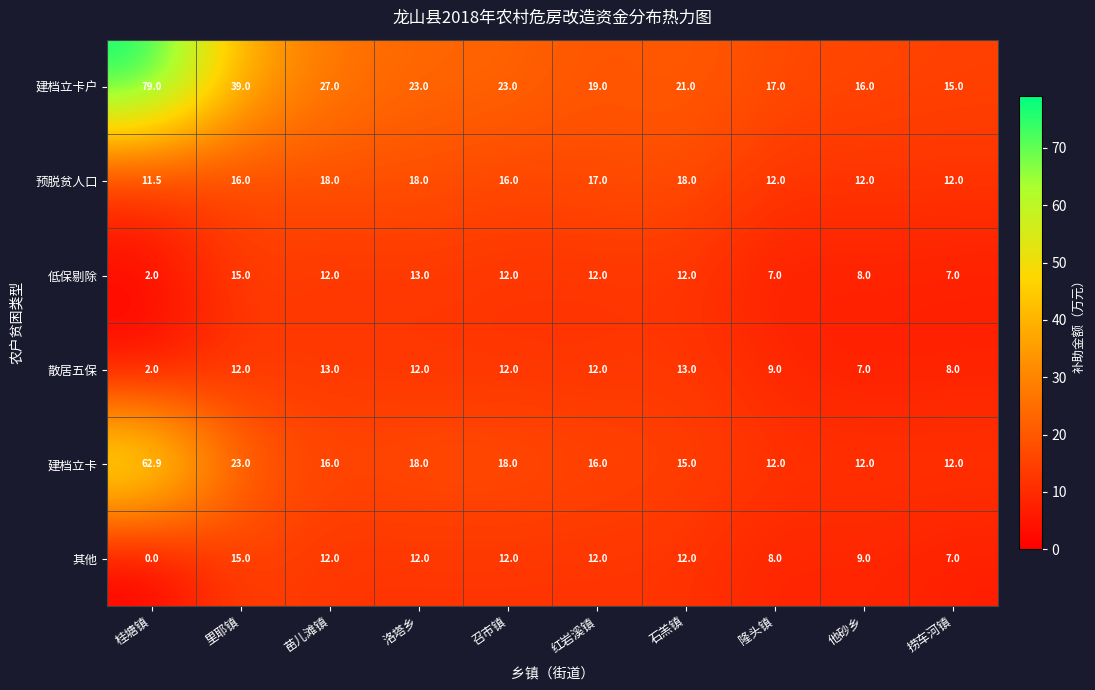

Which series has the largest range (max minus min)?

建档立卡户